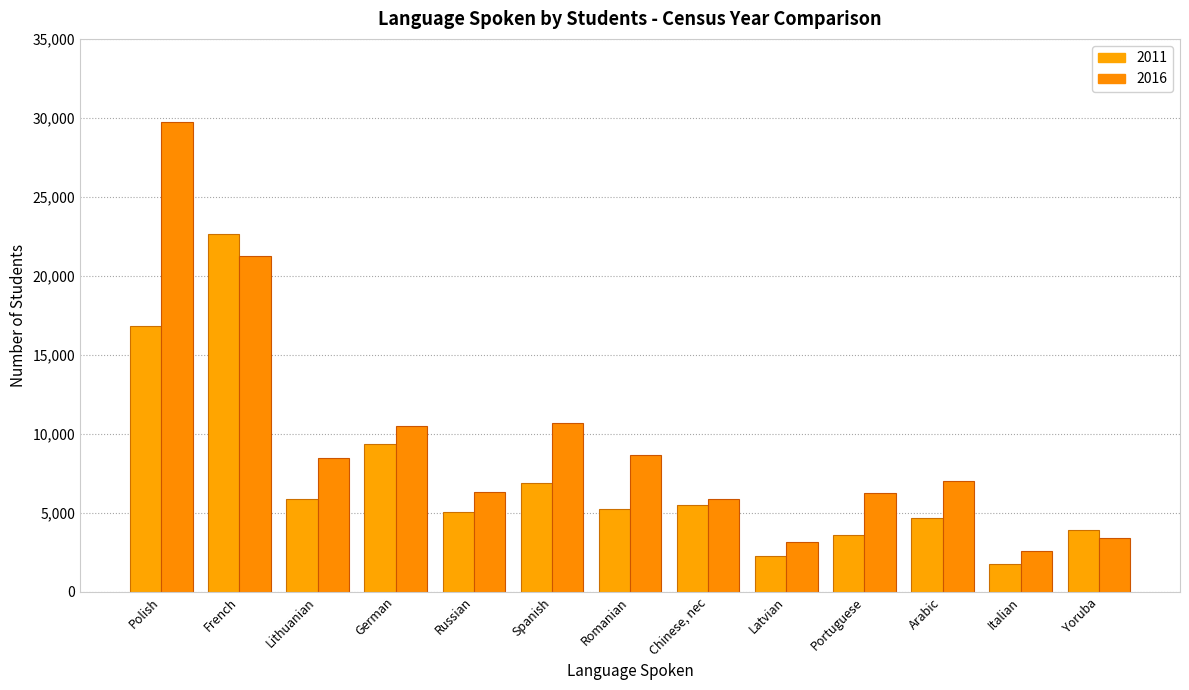

What is the total value across all series at Lithuanian?

14361